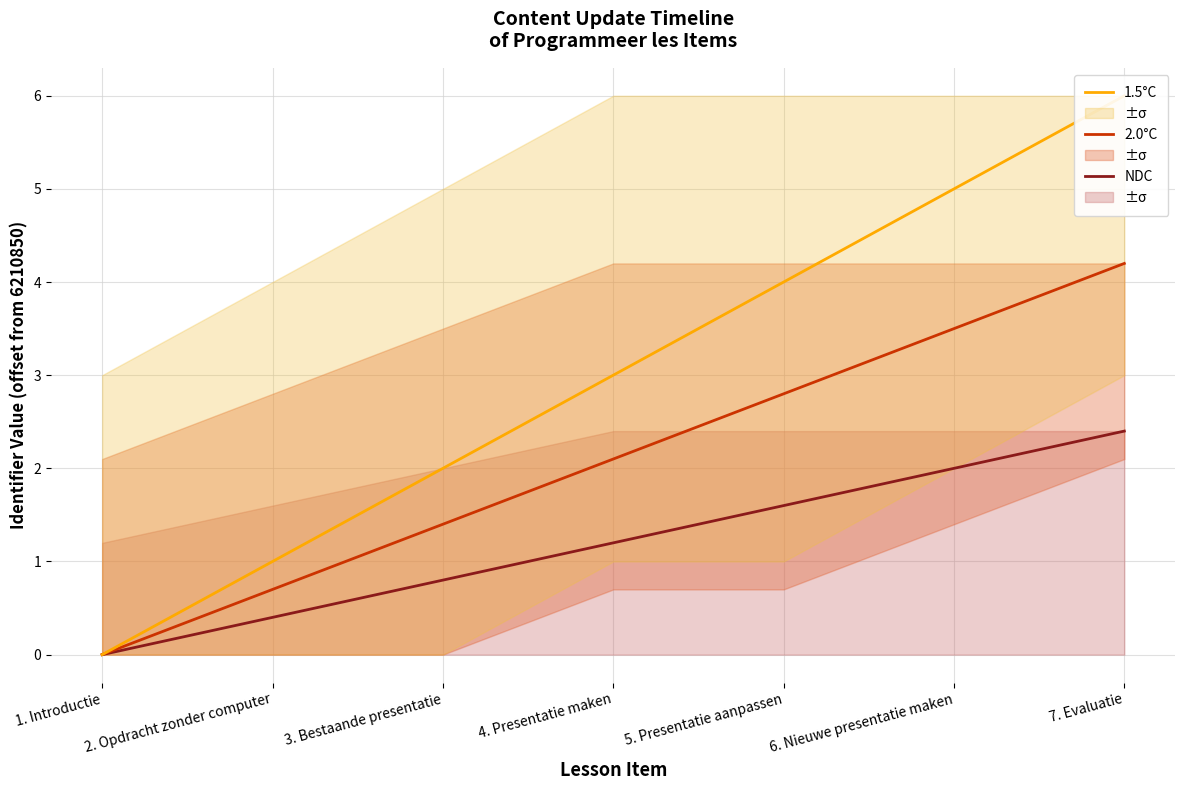

Reading left to right, transcribe all the data shown in this chart.

NDC: 0.0	0.4	0.8	1.2	1.6	2.0	2.4
2.0°C: 0.0	0.7	1.4	2.1	2.8	3.5	4.2
1.5°C: 0.0	1.0	2.0	3.0	4.0	5.0	6.0